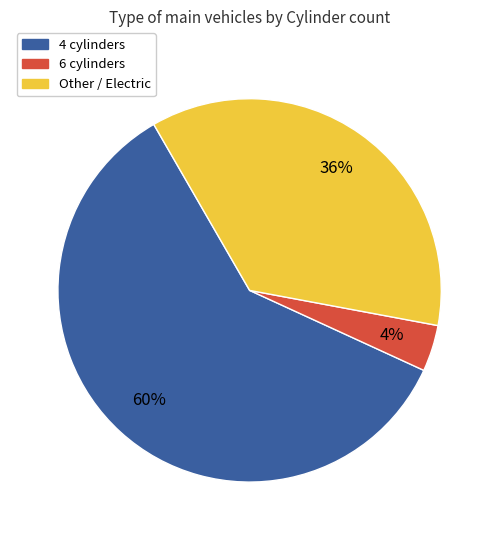

To the nearest percent, what is the average slice percentage?

33%